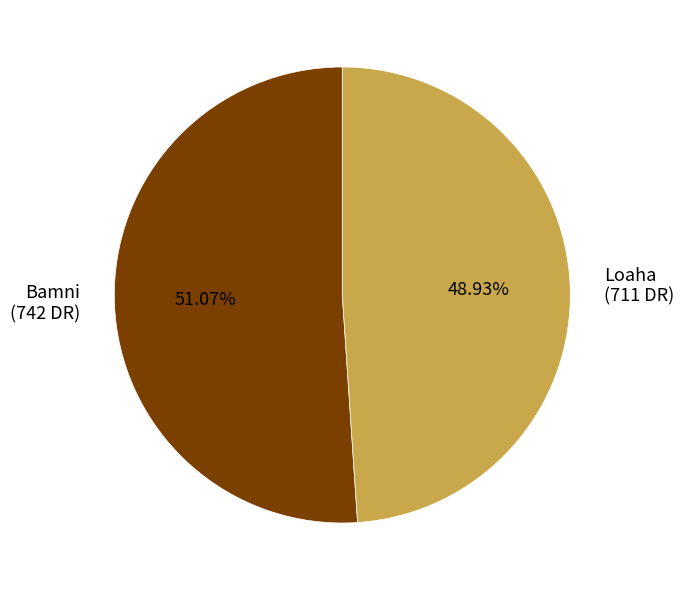

Approximately how many times larger is the value at Loaha (711 DR) compared to Bamni (742 DR)?

1.0